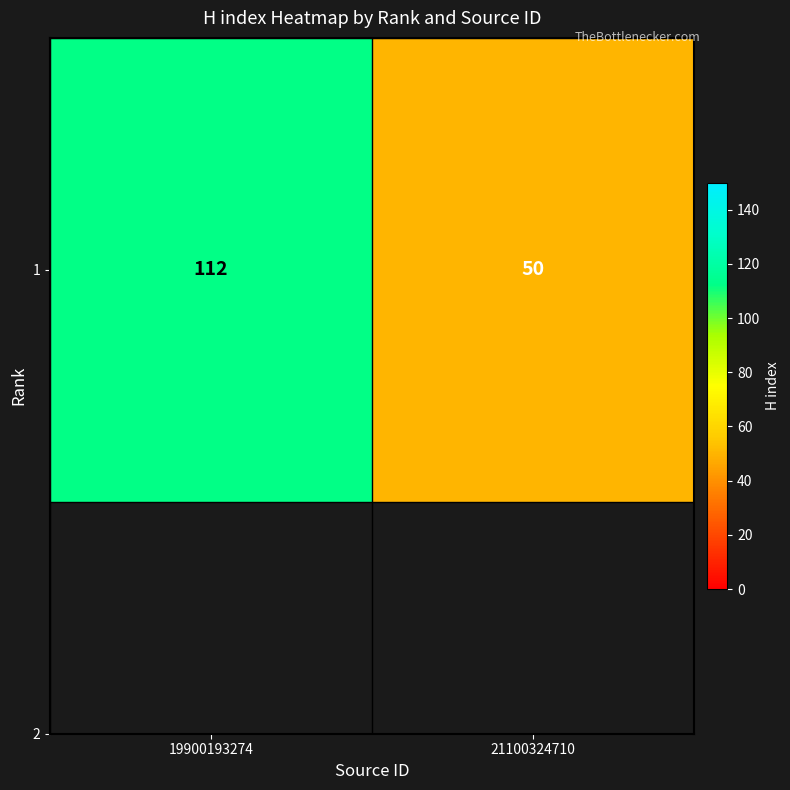

At which category does the chart reach its minimum across all series?

21100324710